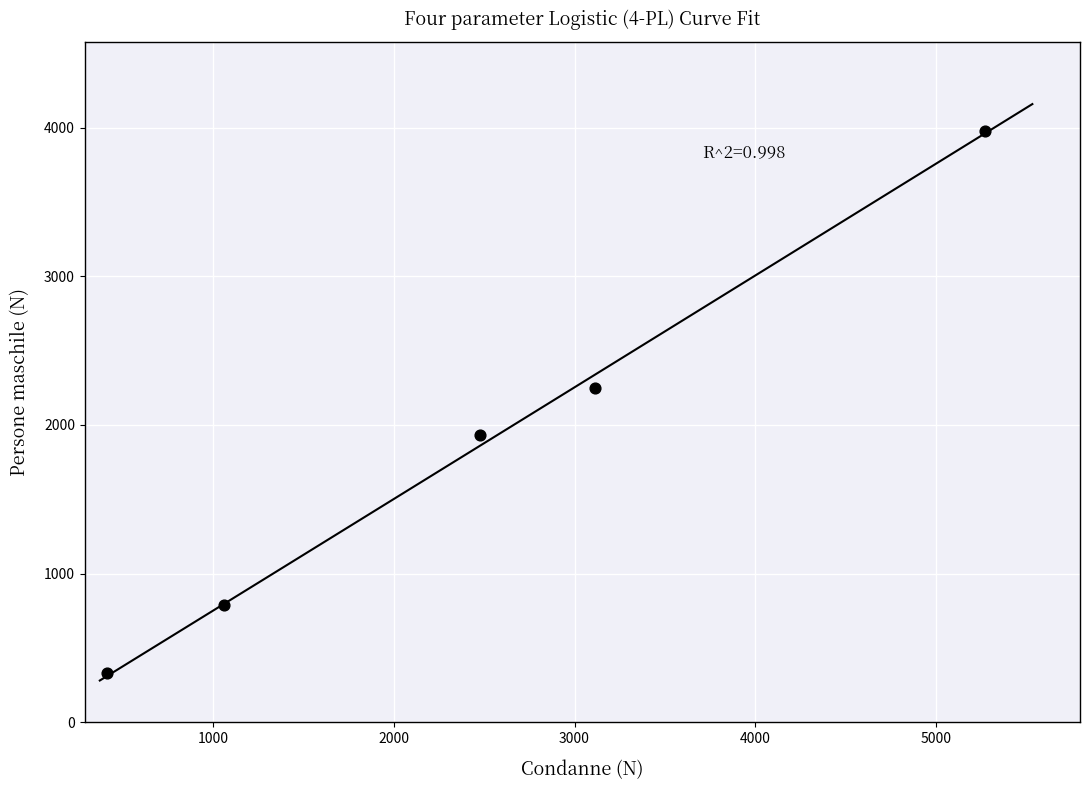

What Y value in the scatter plot is closest to 2154?

2248